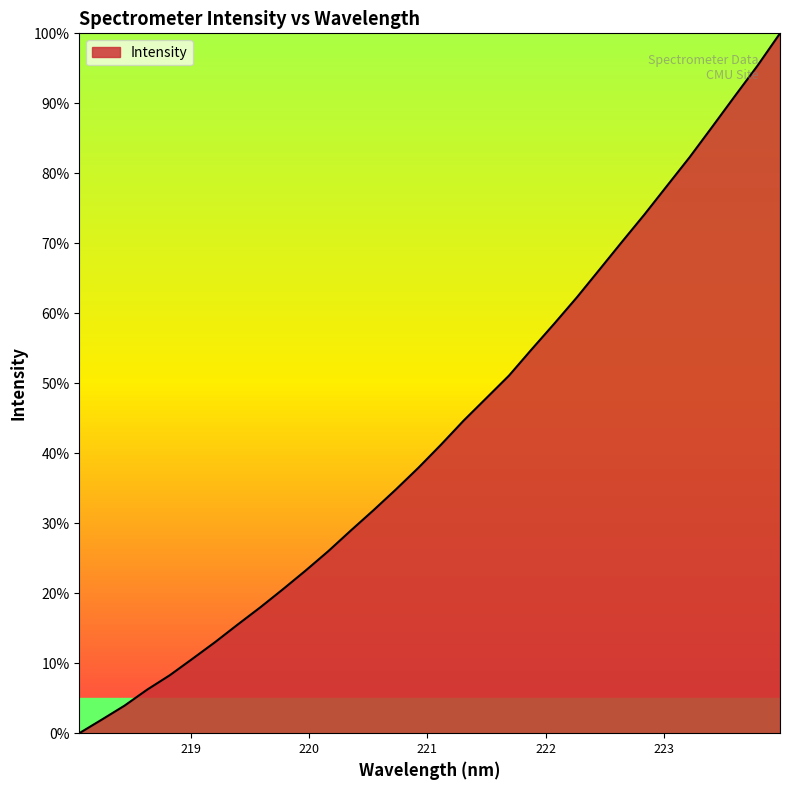

How many lines are shown in the chart?

1